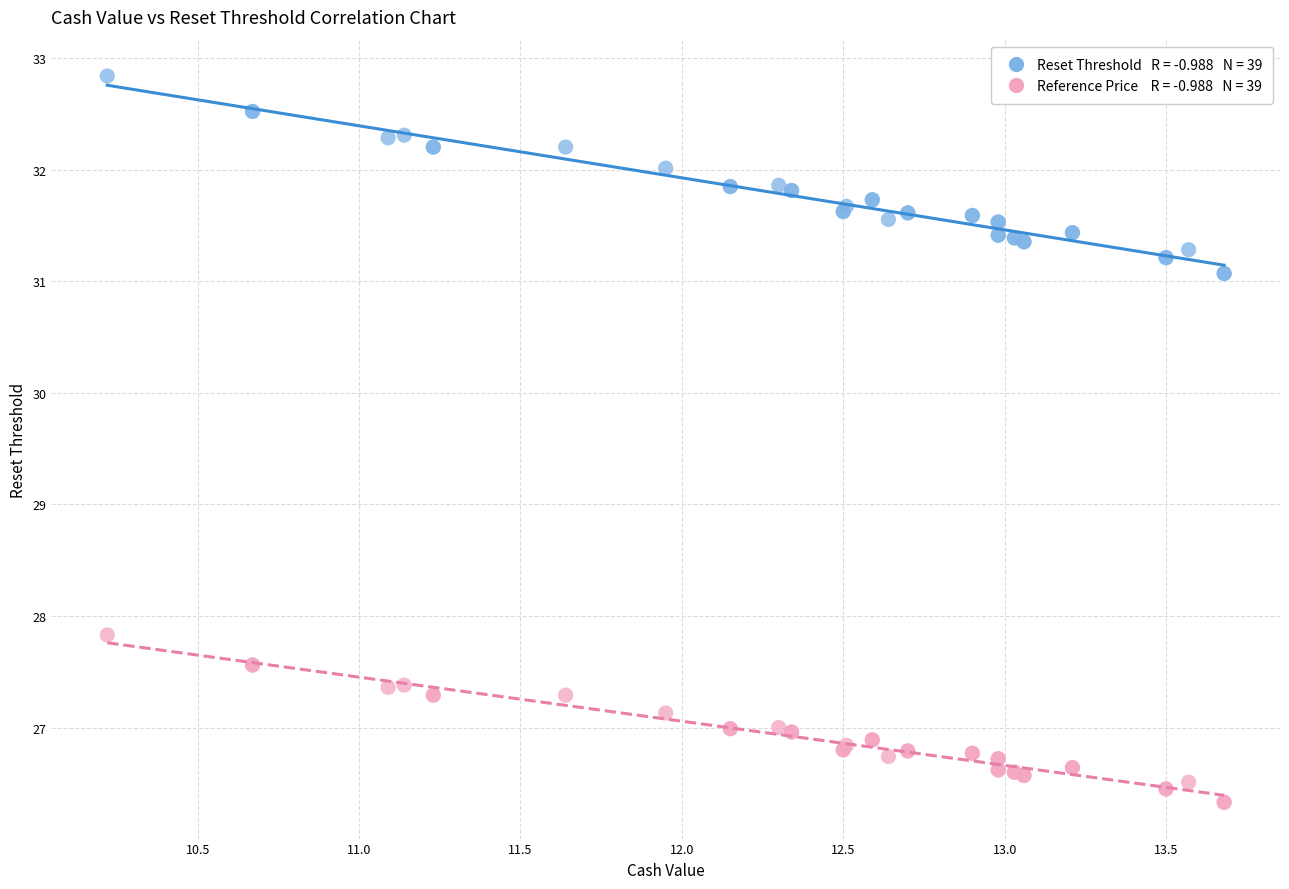

Across all series, what Y value is closest to 29?

27.8